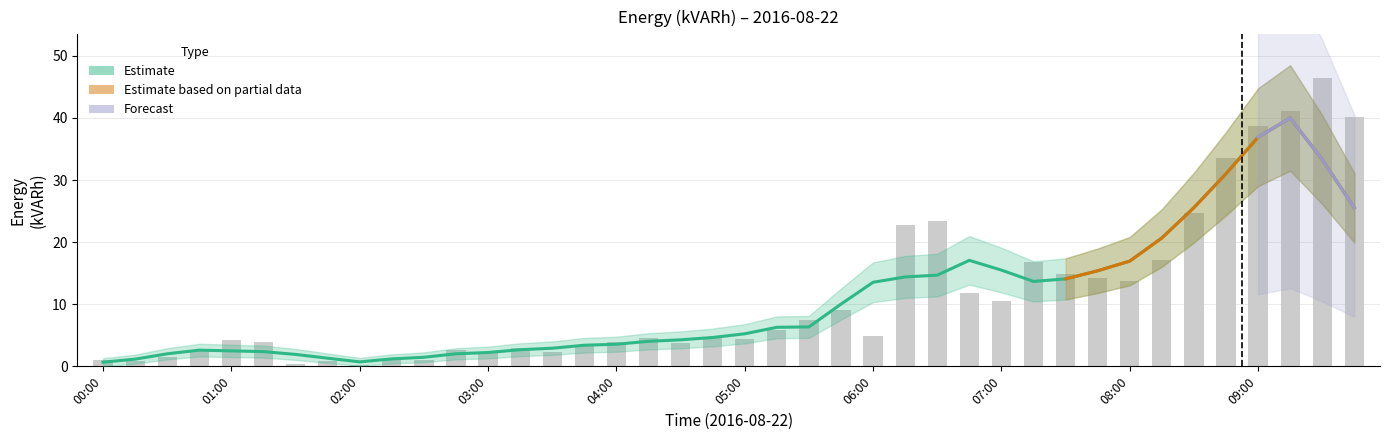

Which label corresponds to the largest value in the chart?

09:30